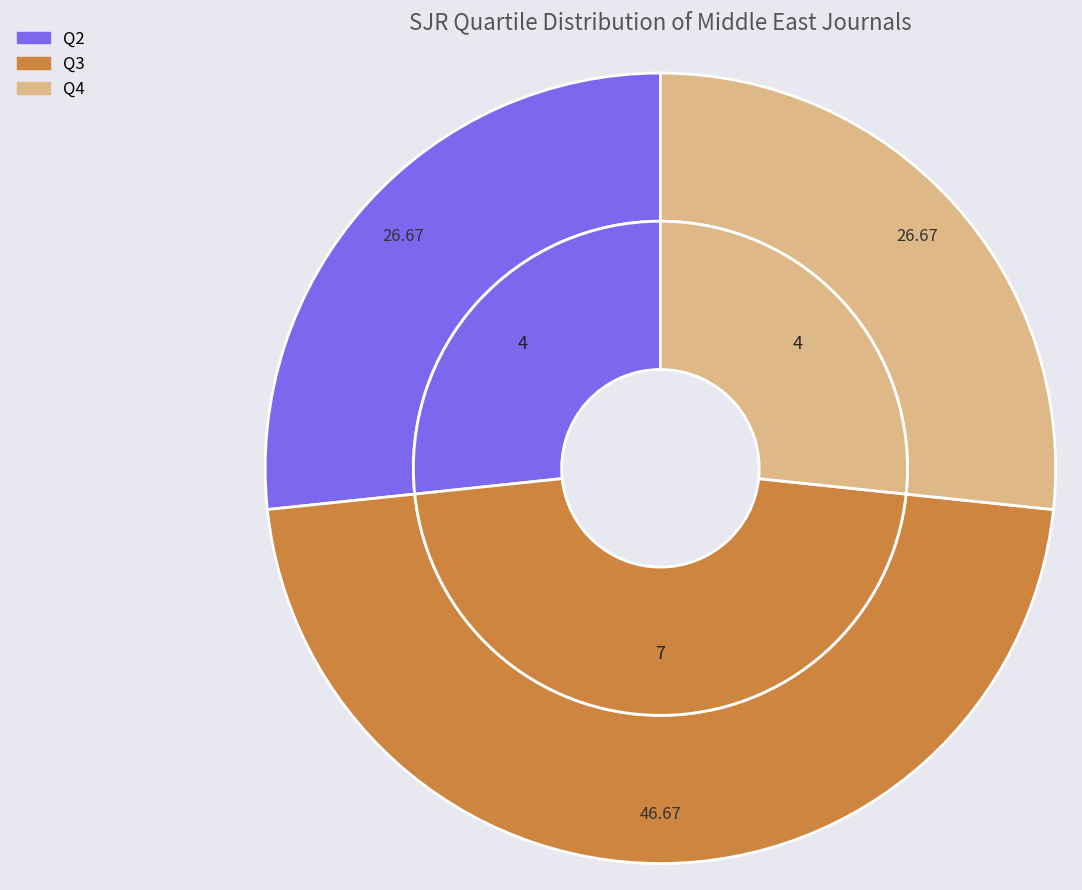

Between Q2 and Q4, which is larger?

Q2